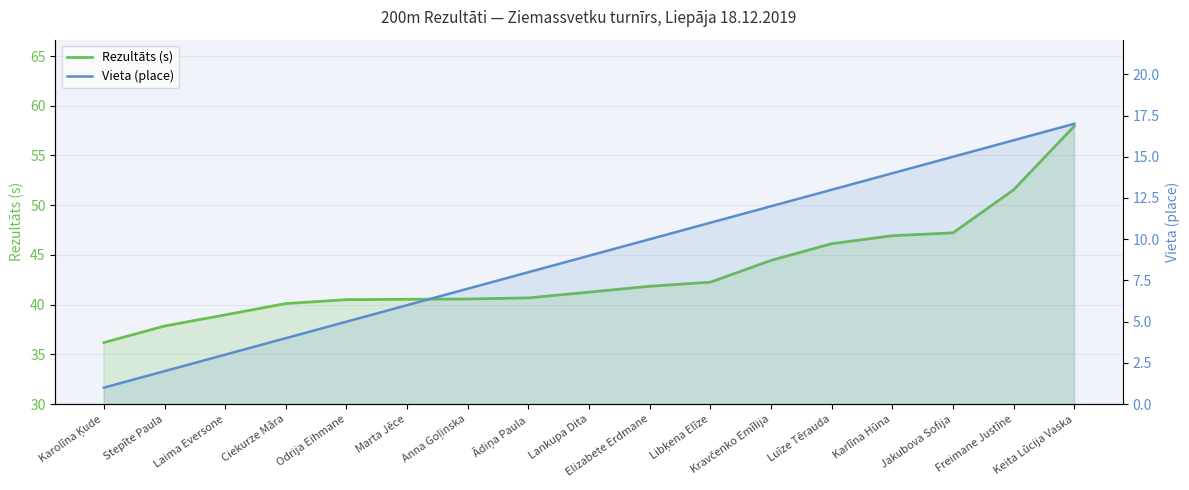

What is the value of the Vieta (place) point at the 13th from the left?

13.0